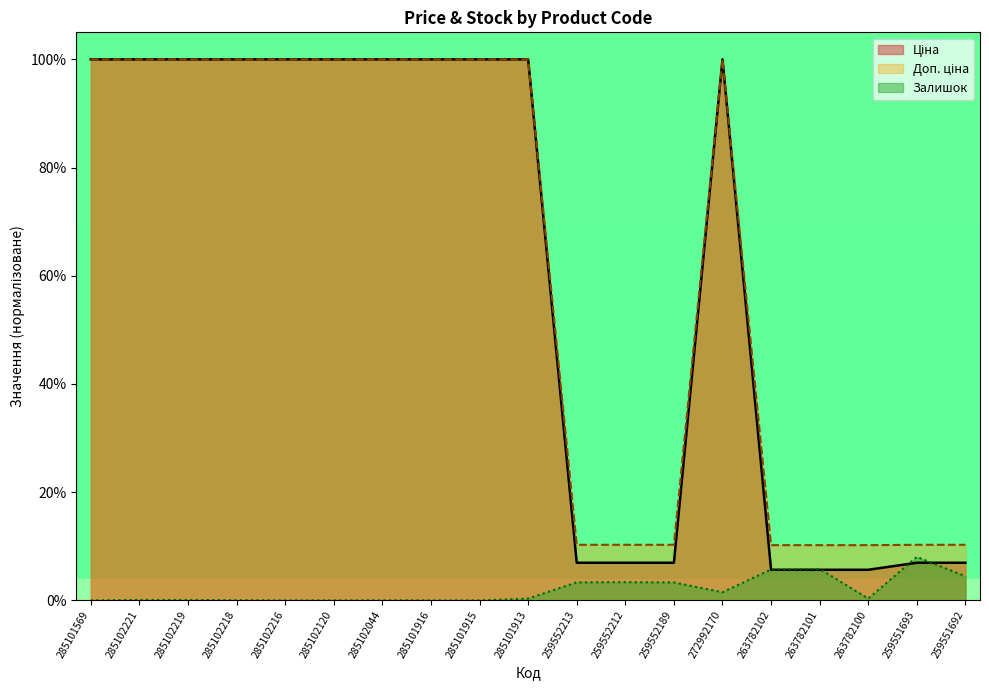

Between 259552212 and 272992170, which series saw the biggest shift?

Ціна